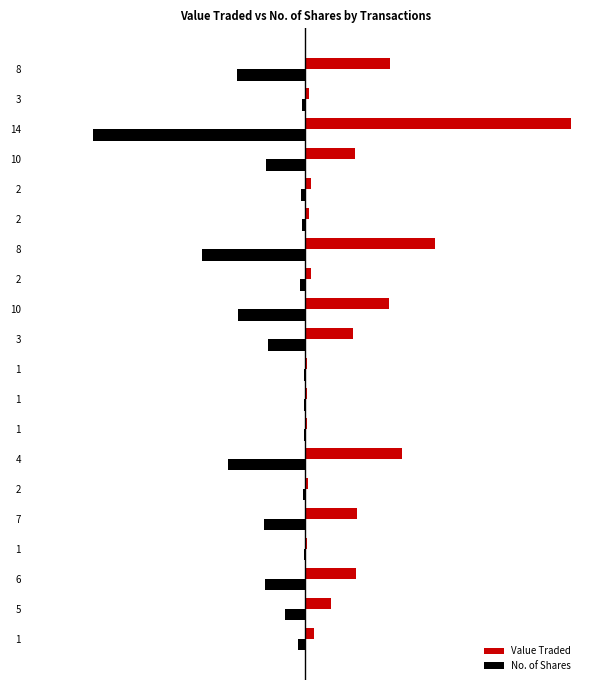

What are all the series names shown in the legend?

Value Traded, No. of Shares